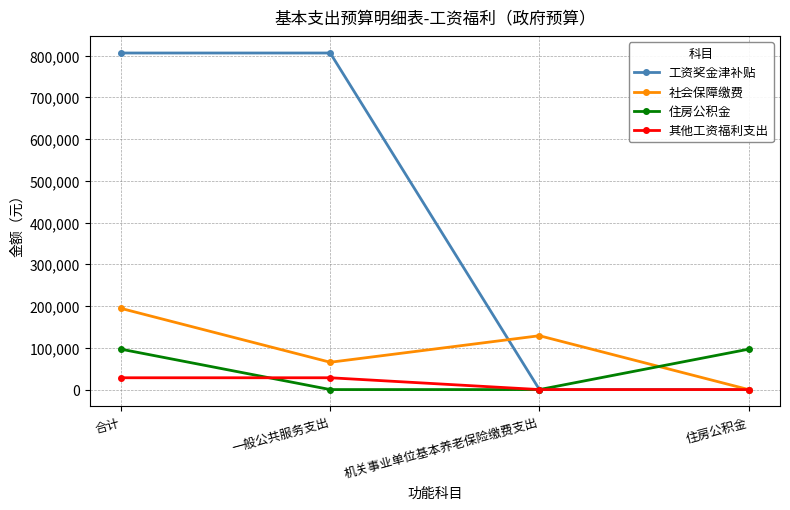

At which label does 社会保障缴费 reach its peak?

合计